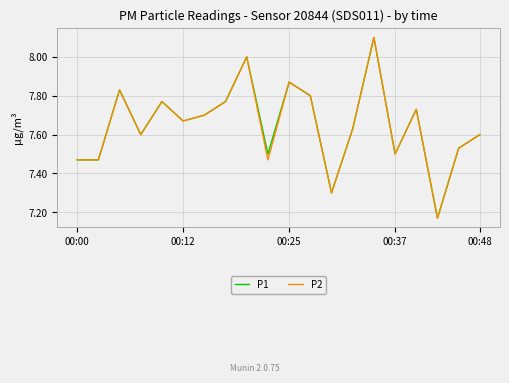

What is the maximum value shown in the chart?

8.1